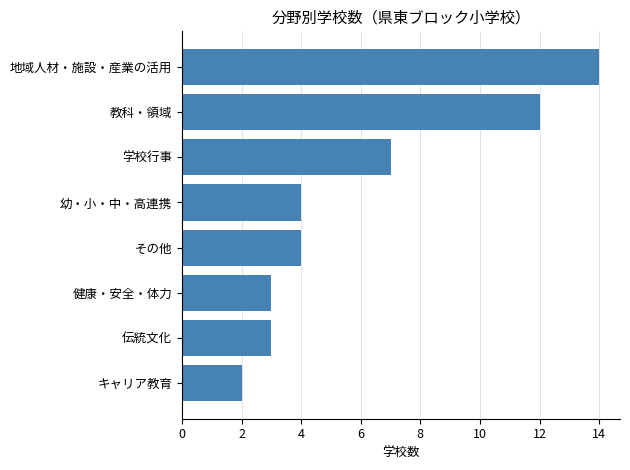

Reading bottom to top, what are all the values shown in this chart?

キャリア教育=2	伝統文化=3	健康・安全・体力=3	その他=4	幼・小・中・高連携=4	学校行事=7	教科・領域=12	地域人材・施設・産業の活用=14